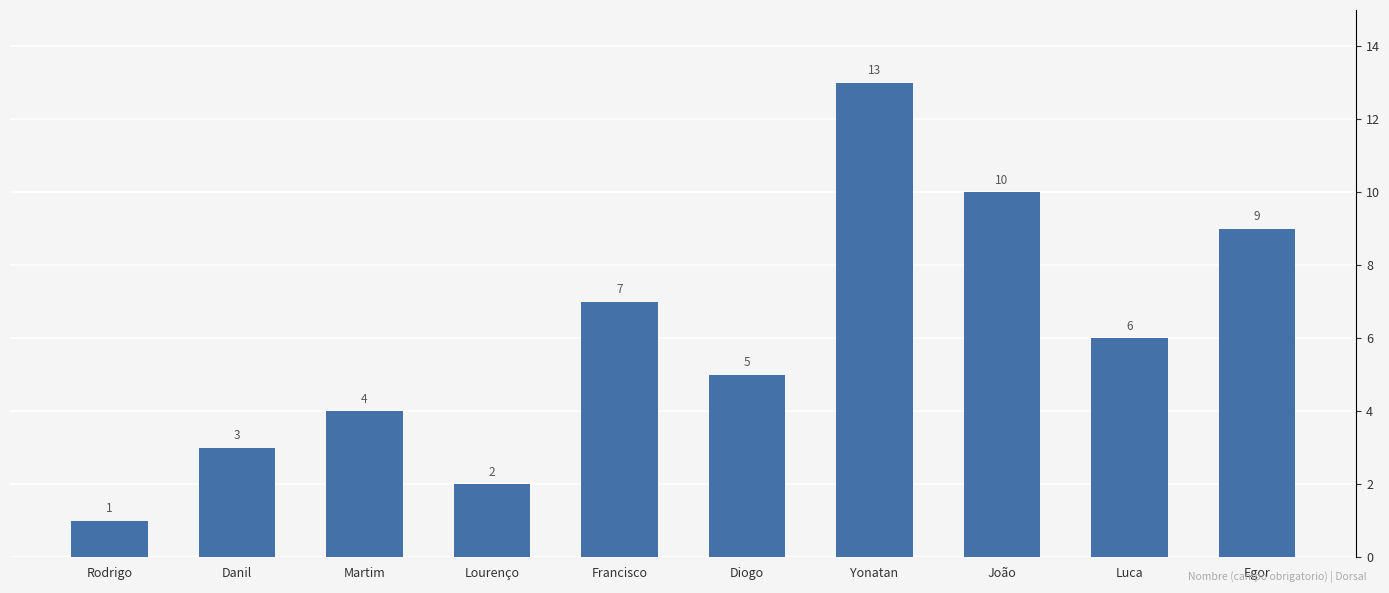

True or false: the data shows 4 at Martim.

True